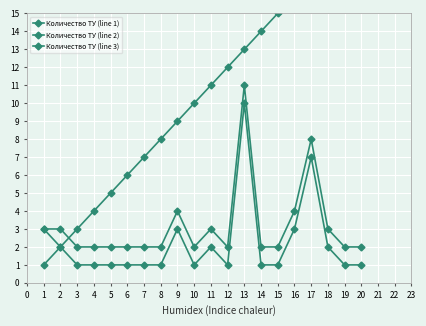

True or false: Количество ТУ (line 2) has more than 2 points higher than both neighbors.

False